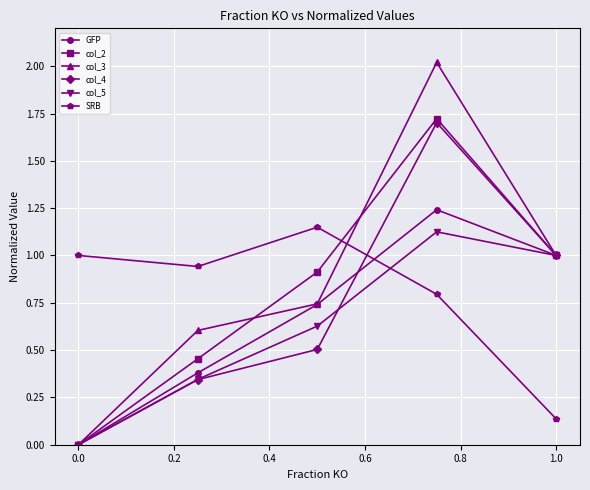

What is the greatest value displayed?

2.0